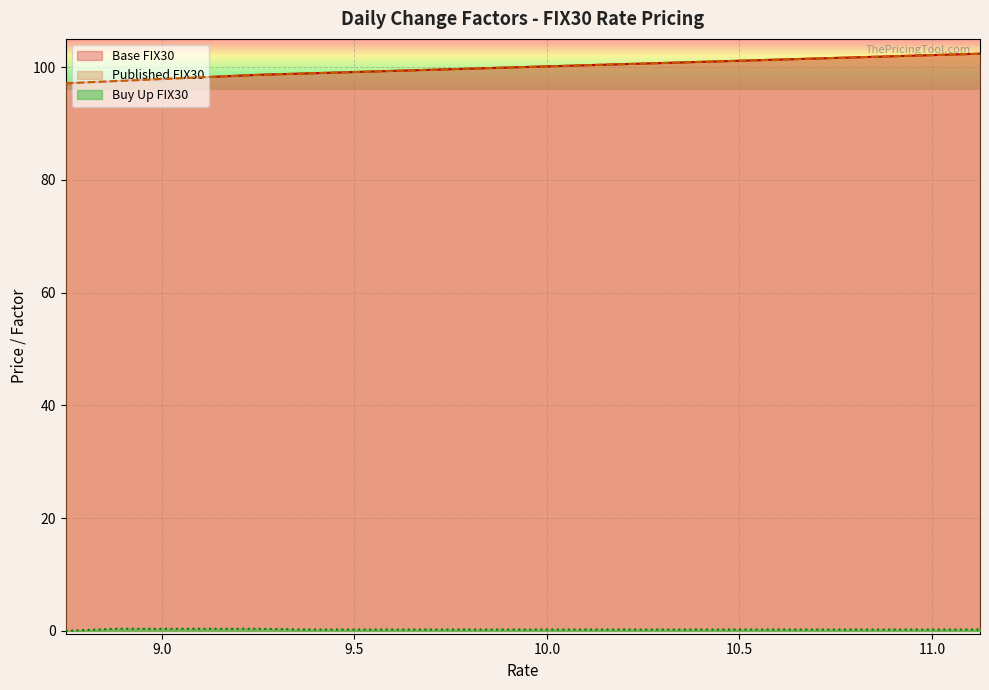

Reading left to right, list all the values displayed in this chart.

Base FIX30: 8.75=97.1	8.875=97.5	9.0=97.9	9.125=98.2	9.25=98.6	9.375=98.9	9.5=99.1	9.625=99.4	9.75=99.6	9.875=99.9	10.0=100.1	10.125=100.4	10.25=100.6	10.375=100.9	10.5=101.1	10.625=101.4	10.75=101.6	10.875=101.9	11.0=102.1	11.125=102.4
Published FIX30: 8.75=97.1	8.875=97.5	9.0=97.9	9.125=98.2	9.25=98.6	9.375=98.9	9.5=99.1	9.625=99.4	9.75=99.6	9.875=99.9	10.0=100.1	10.125=100.4	10.25=100.6	10.375=100.9	10.5=101.1	10.625=101.4	10.75=101.6	10.875=101.9	11.0=102.1	11.125=102.4
Buy Up FIX30: 8.75=0.0	8.875=0.4	9.0=0.4	9.125=0.4	9.25=0.4	9.375=0.2	9.5=0.2	9.625=0.2	9.75=0.2	9.875=0.2	10.0=0.2	10.125=0.2	10.25=0.2	10.375=0.2	10.5=0.2	10.625=0.2	10.75=0.2	10.875=0.2	11.0=0.2	11.125=0.2